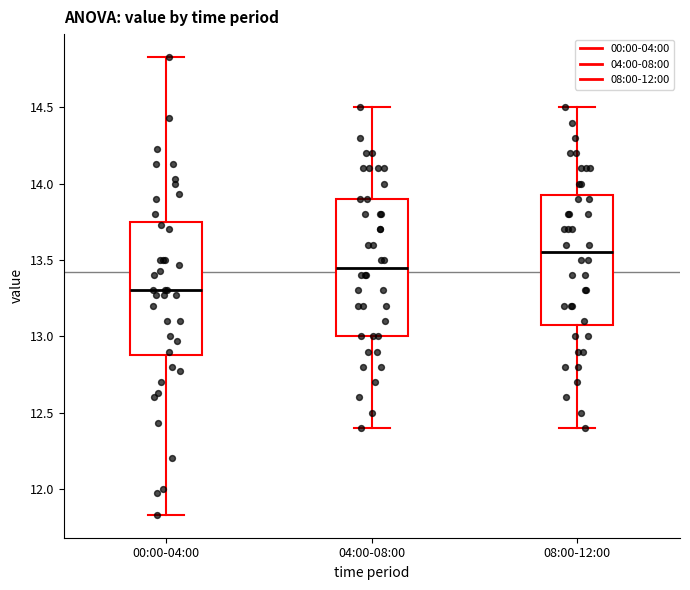

Reading left to right, read every box against the y-axis: the position of its median line, the range the box covers, and the ends of its whiskers. The values are not printed on the chart, so give them approximately, as read against the axis.

00:00-04:00: median 13.30, box 12.90 to 13.75, whiskers 11.85 to 14.85
04:00-08:00: median 13.45, box 13.00 to 13.90, whiskers 12.40 to 14.50
08:00-12:00: median 13.55, box 13.10 to 13.95, whiskers 12.40 to 14.50